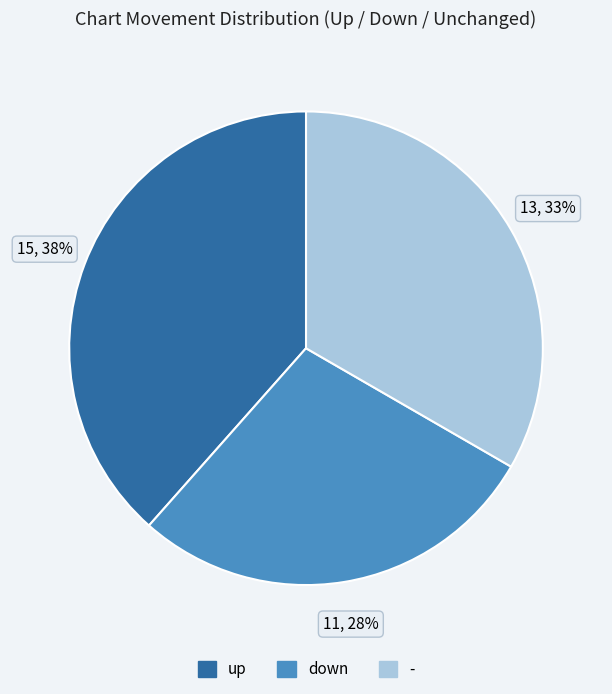

Count the number of slices in the pie.

3